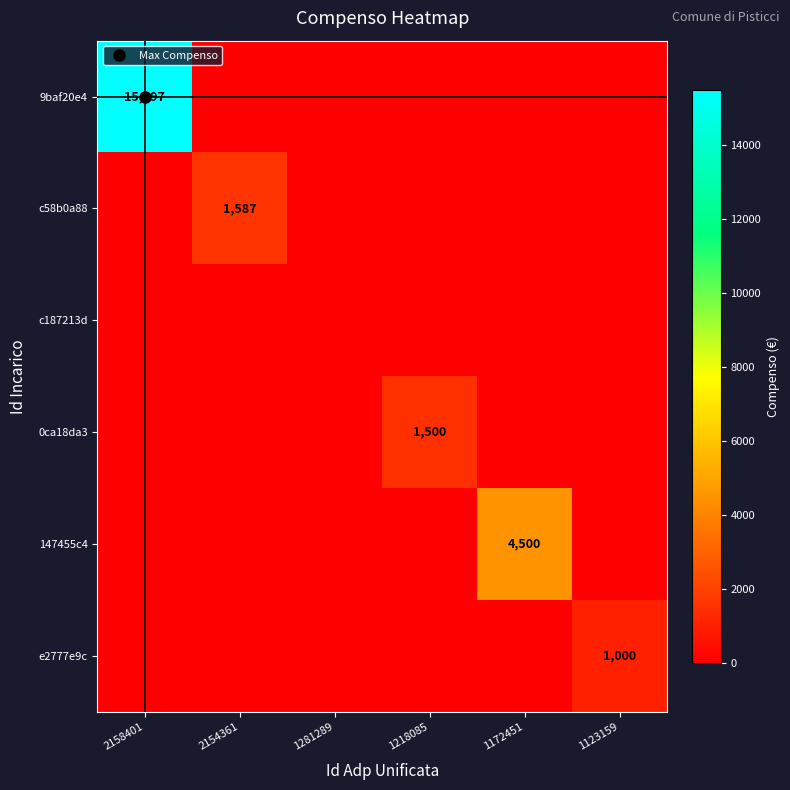

How many data points does each series have?

6